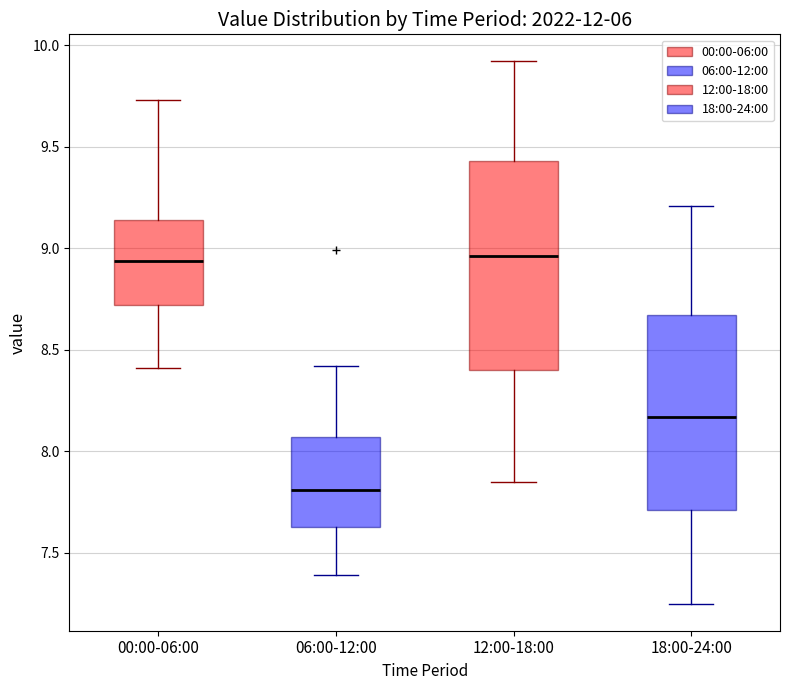

Reading left to right, read every box against the y-axis: the position of its median line, the range the box covers, and the ends of its whiskers. The values are not printed on the chart, so give them approximately, as read against the axis.

00:00-06:00: median 8.95, box 8.70 to 9.15, whiskers 8.40 to 9.75
06:00-12:00: median 7.80, box 7.65 to 8.05, whiskers 7.40 to 8.40
12:00-18:00: median 8.95, box 8.40 to 9.45, whiskers 7.85 to 9.90
18:00-24:00: median 8.15, box 7.70 to 8.65, whiskers 7.25 to 9.20